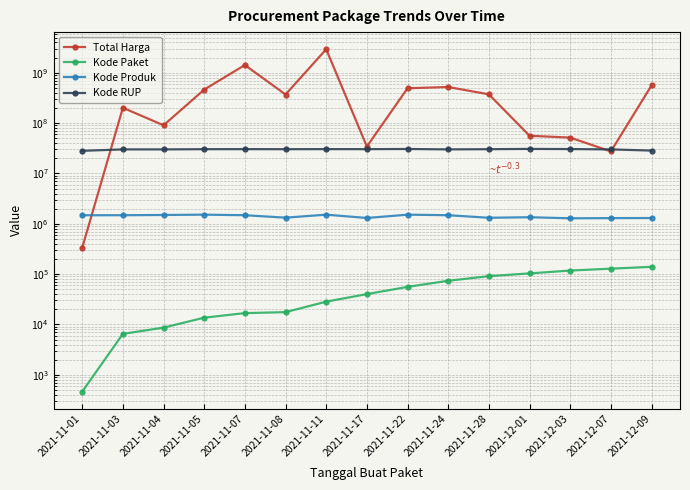

How many lines are shown in the chart?

4